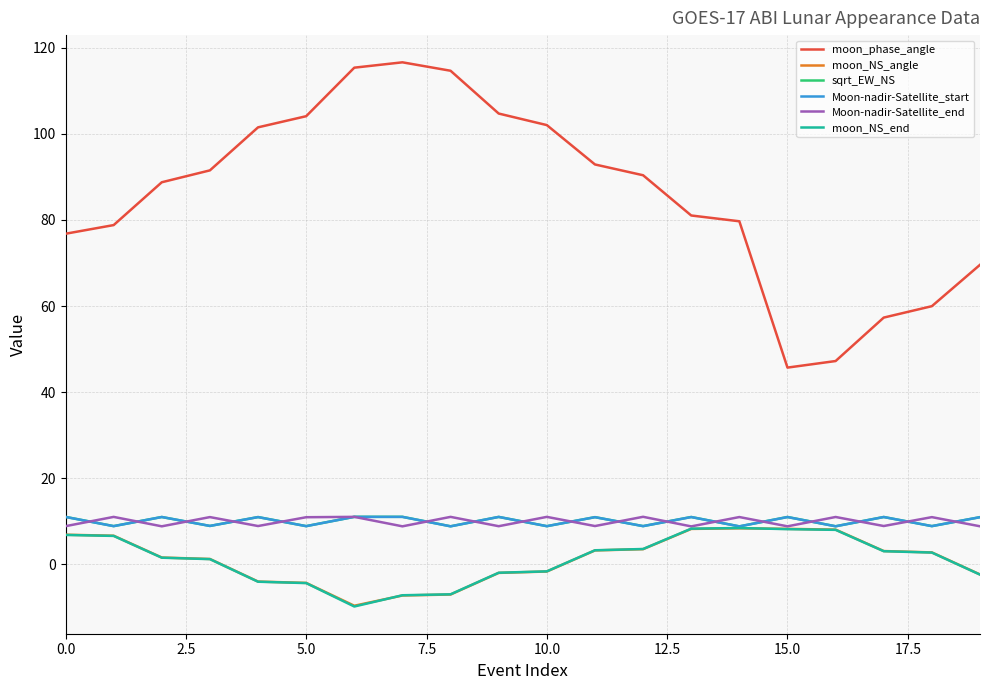

What is the smallest value displayed?

-9.8